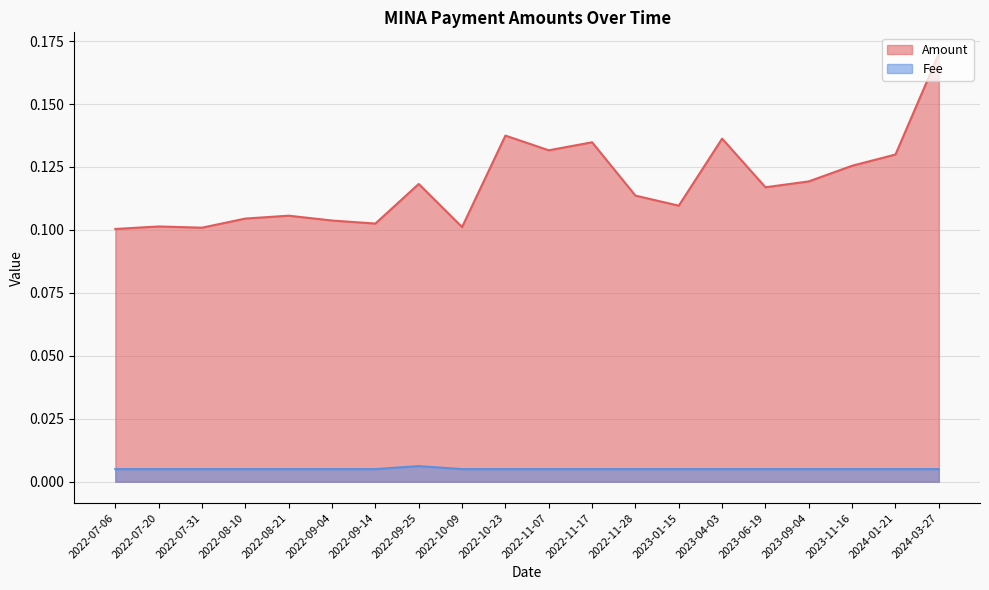

What are all the series names shown in the legend?

Amount, Fee